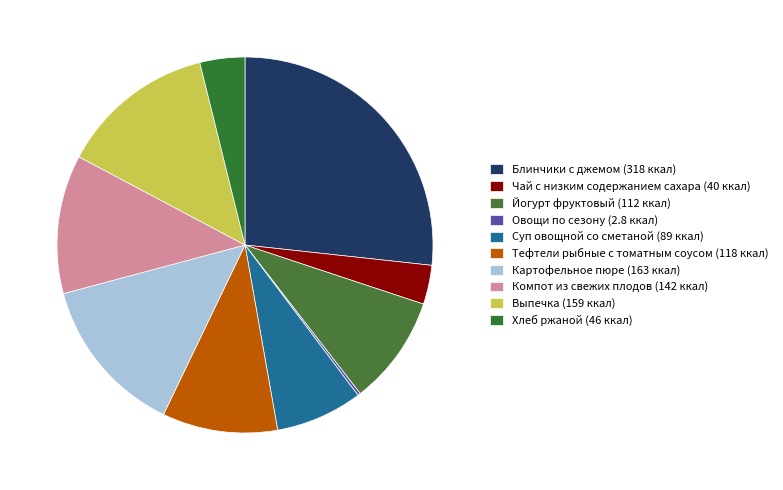

Rank the categories by value from lowest to highest.

Овощи по сезону, Чай с низким содержанием сахара, Хлеб ржаной, Суп овощной со сметаной, Йогурт фруктовый, Тефтели рыбные с томатным соусом, Компот из свежих плодов, Выпечка, Картофельное пюре, Блинчики с джемом